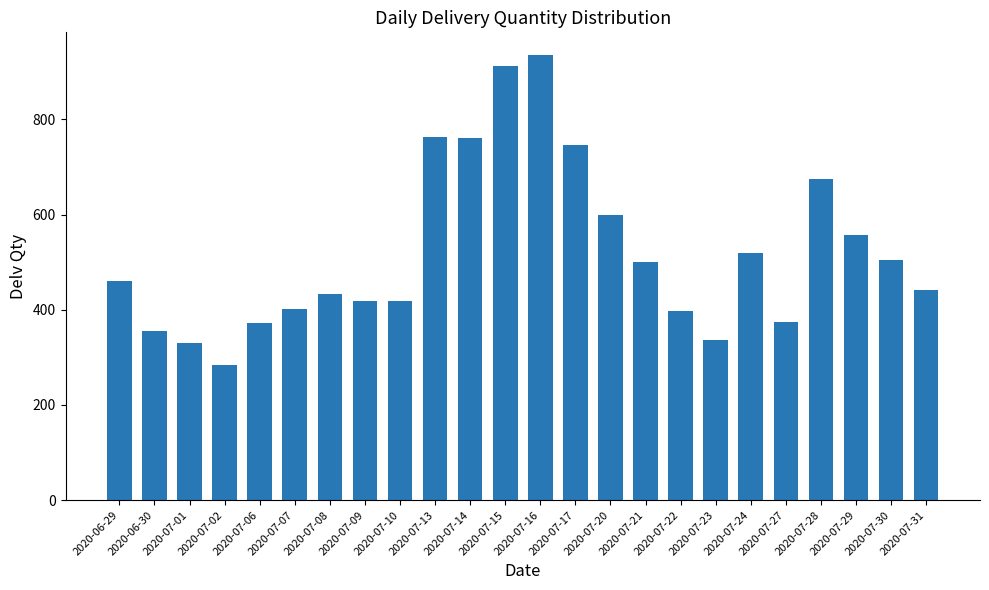

What is the sum of the values at 2020-07-02 and 2020-07-30?

787